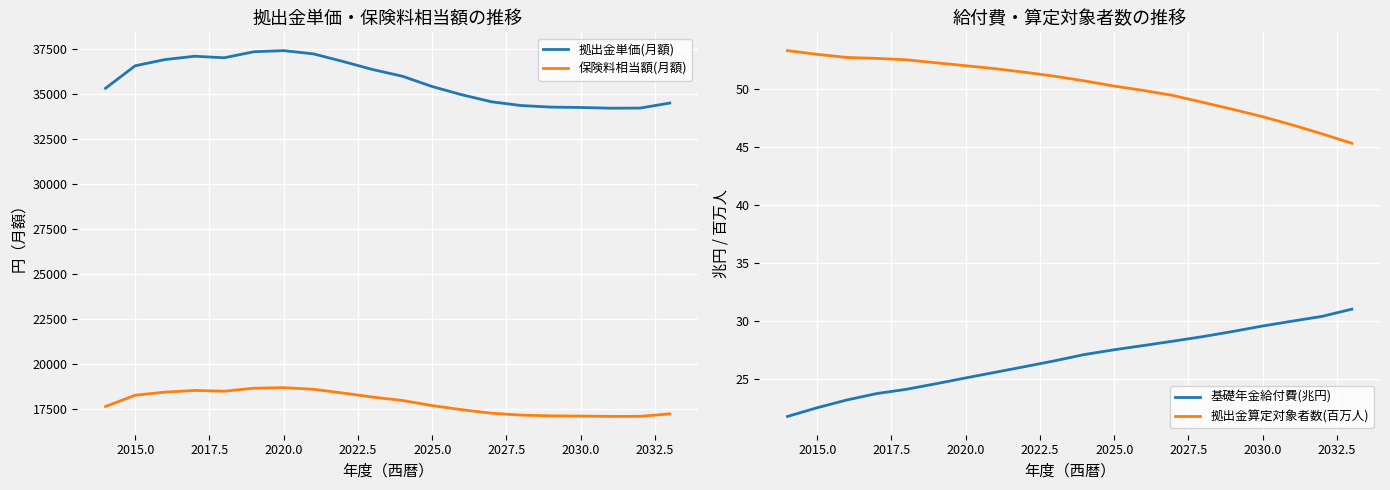

True or false: 拠出金算定対象者数(百万人) and 基礎年金給付費(兆円) intersect in this chart.

False